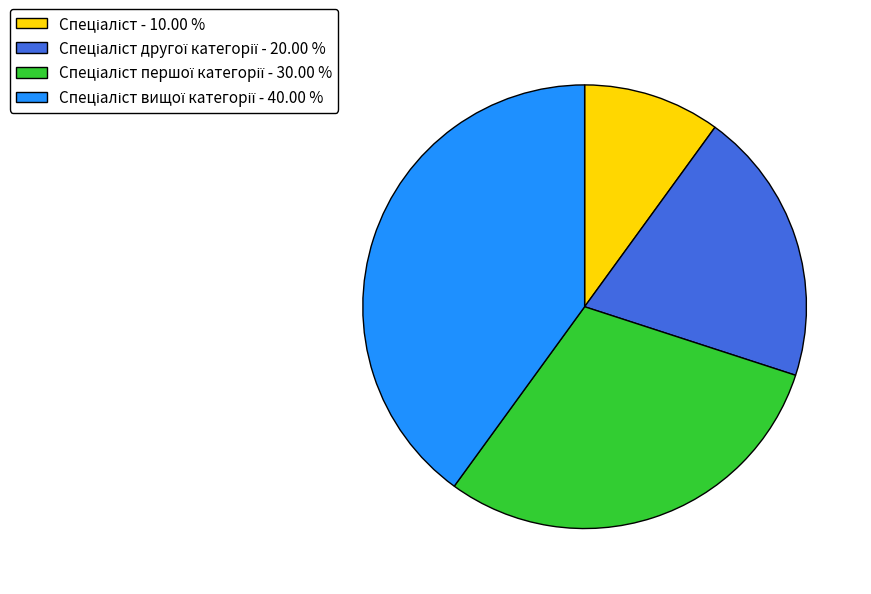

Does any single category account for the majority?

No